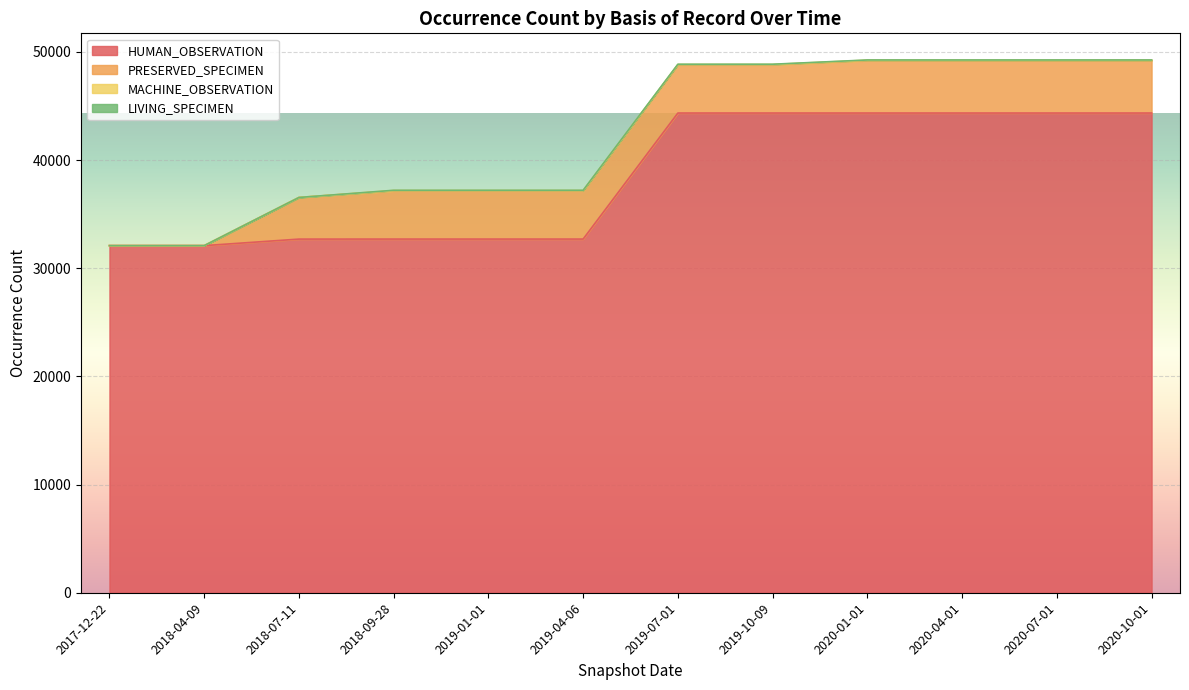

True or false: HUMAN_OBSERVATION and PRESERVED_SPECIMEN intersect in this chart.

False